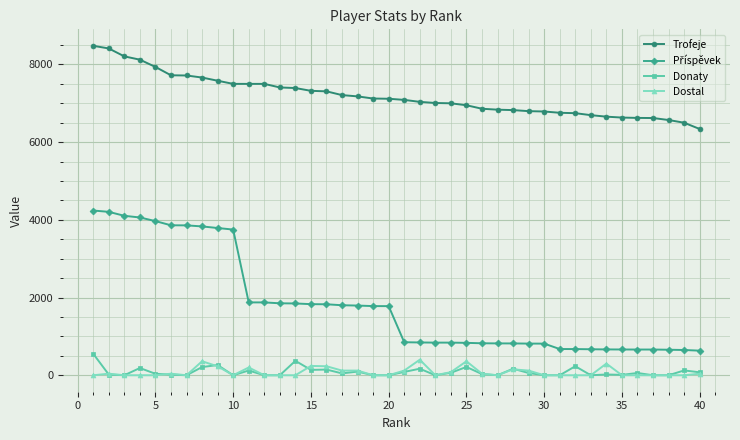

Which series has the largest total across all categories?

Trofeje